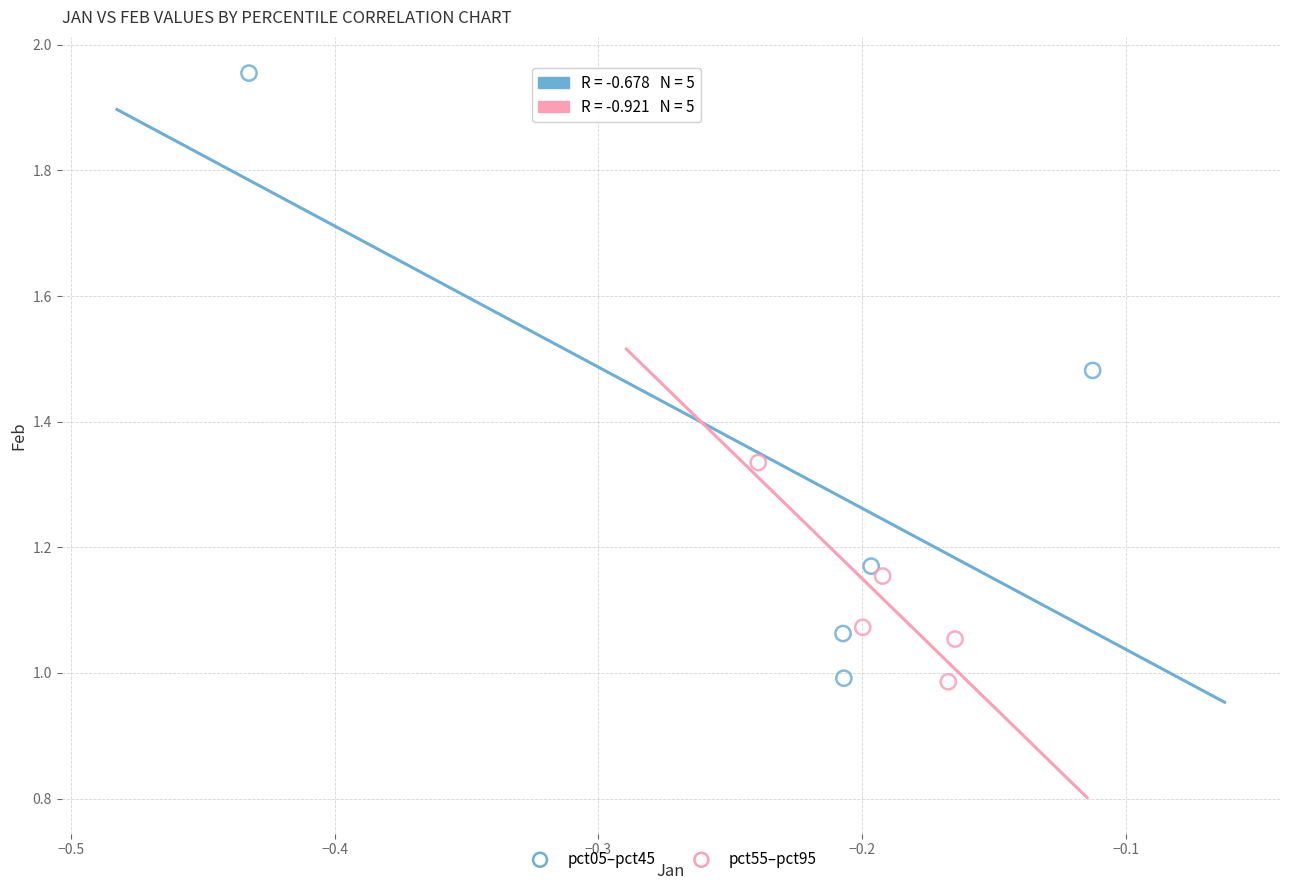

Which series reaches the maximum Y coordinate?

pct05–pct45